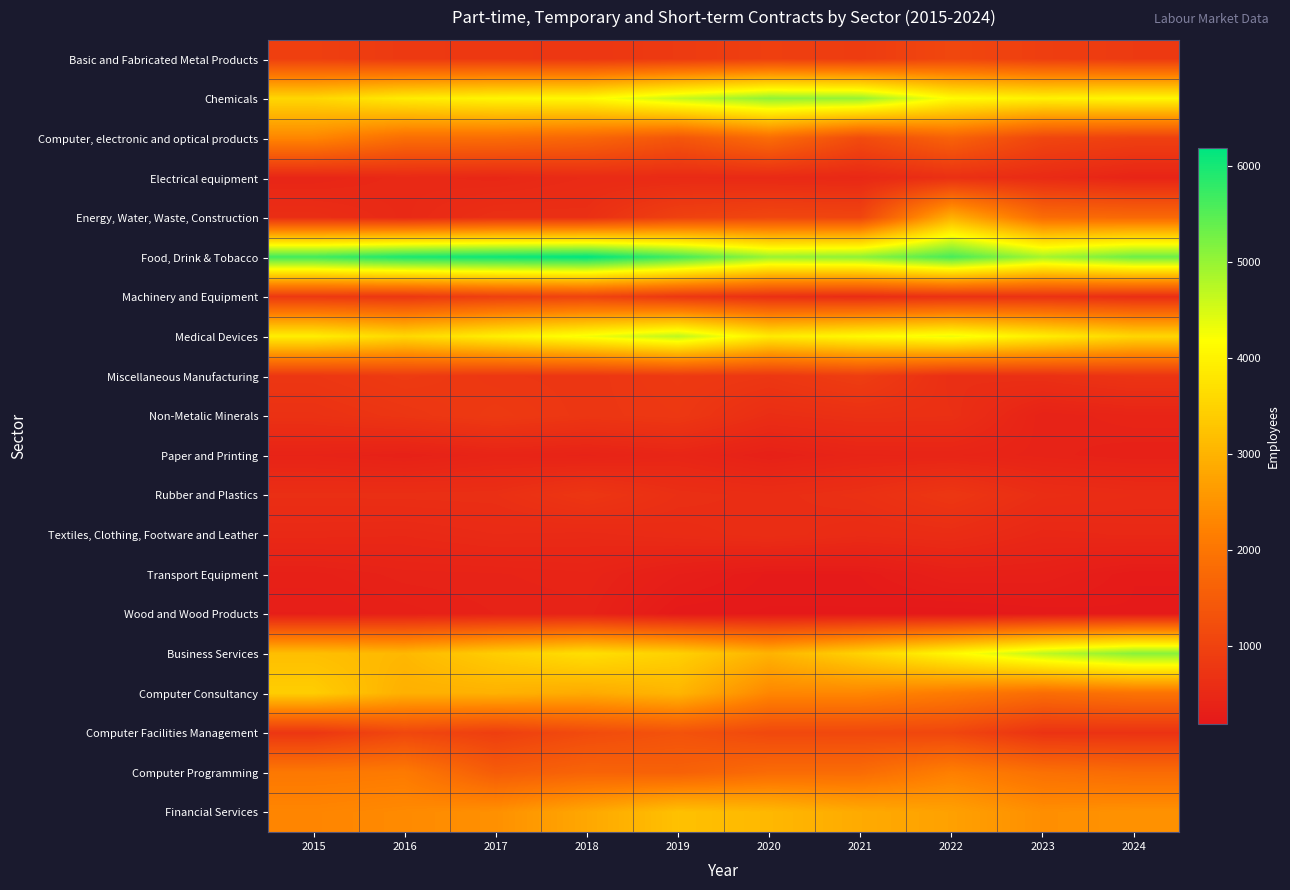

Between 2017 and 2023, which series saw the biggest shift?

Business Services